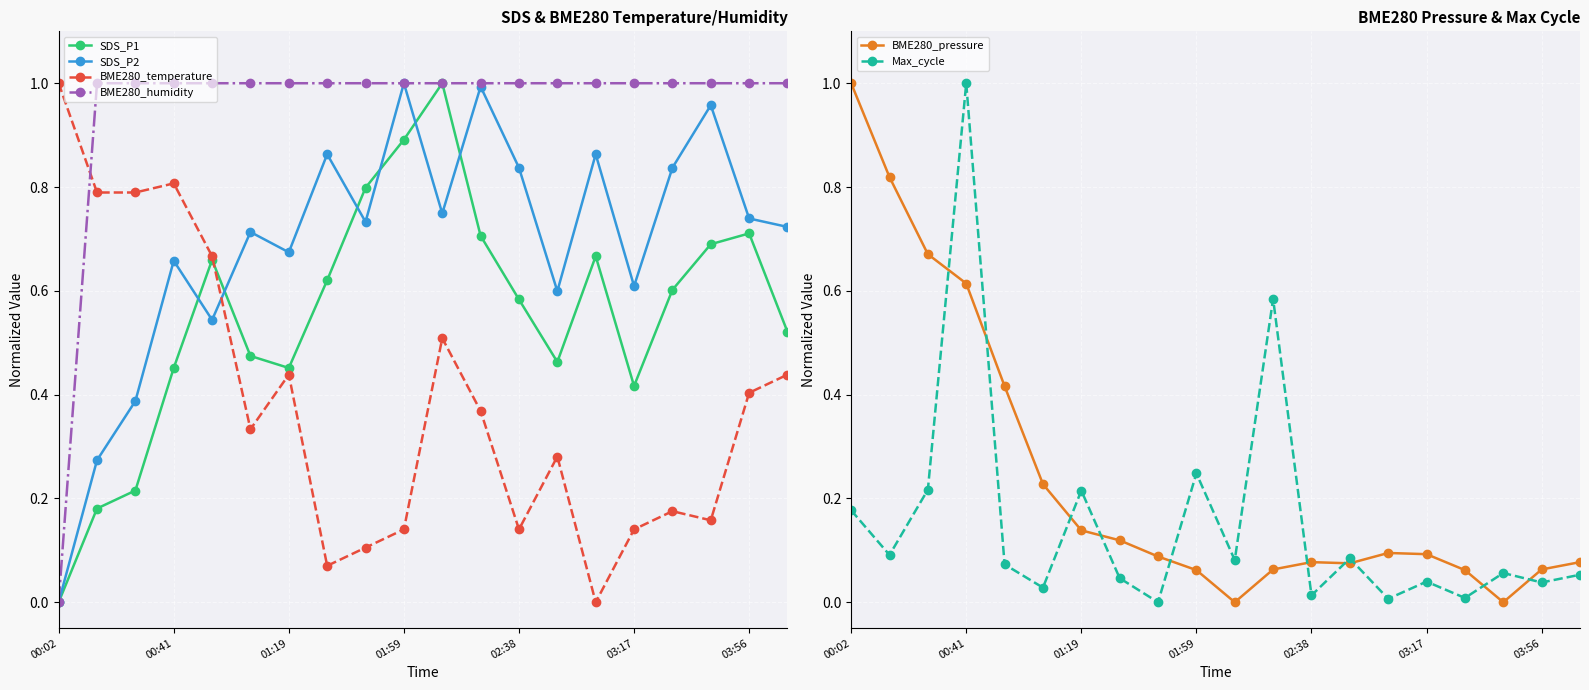

What is the sum of all Max_cycle values?

3.1